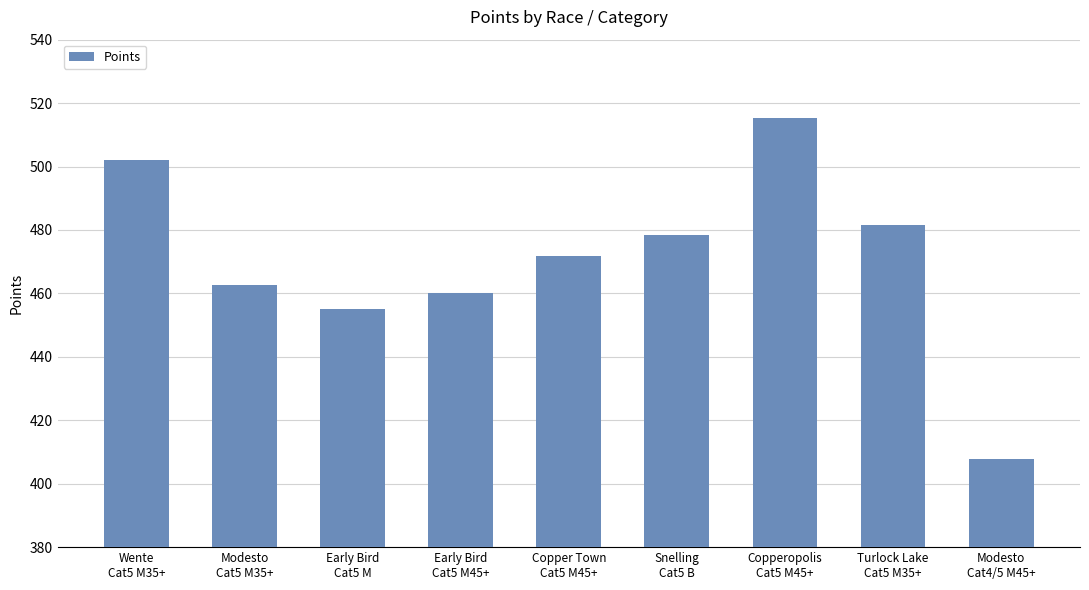

How many data points does each series have?

9